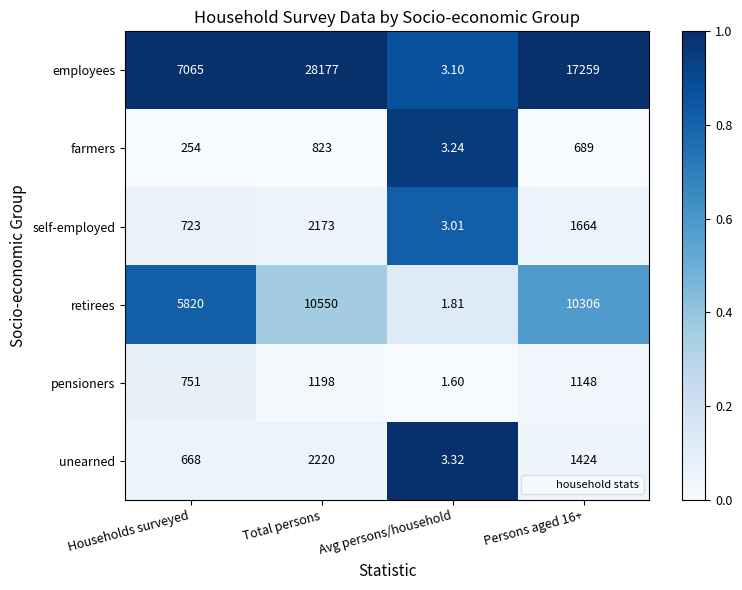

Which series has the largest total across all categories?

employees